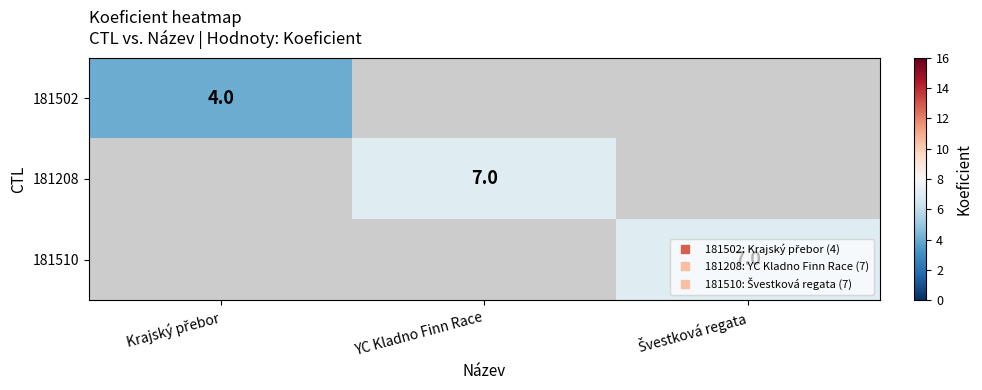

Which series has the largest range (max minus min)?

181502